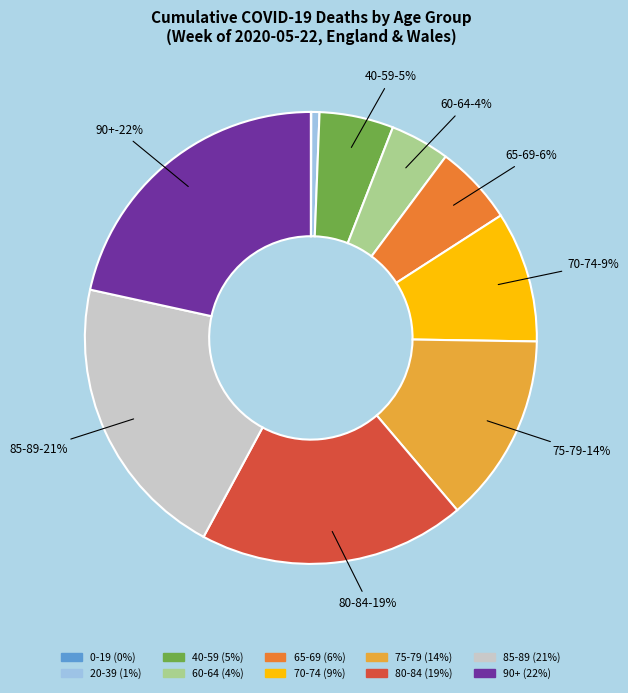

Is there a majority slice in this chart?

No